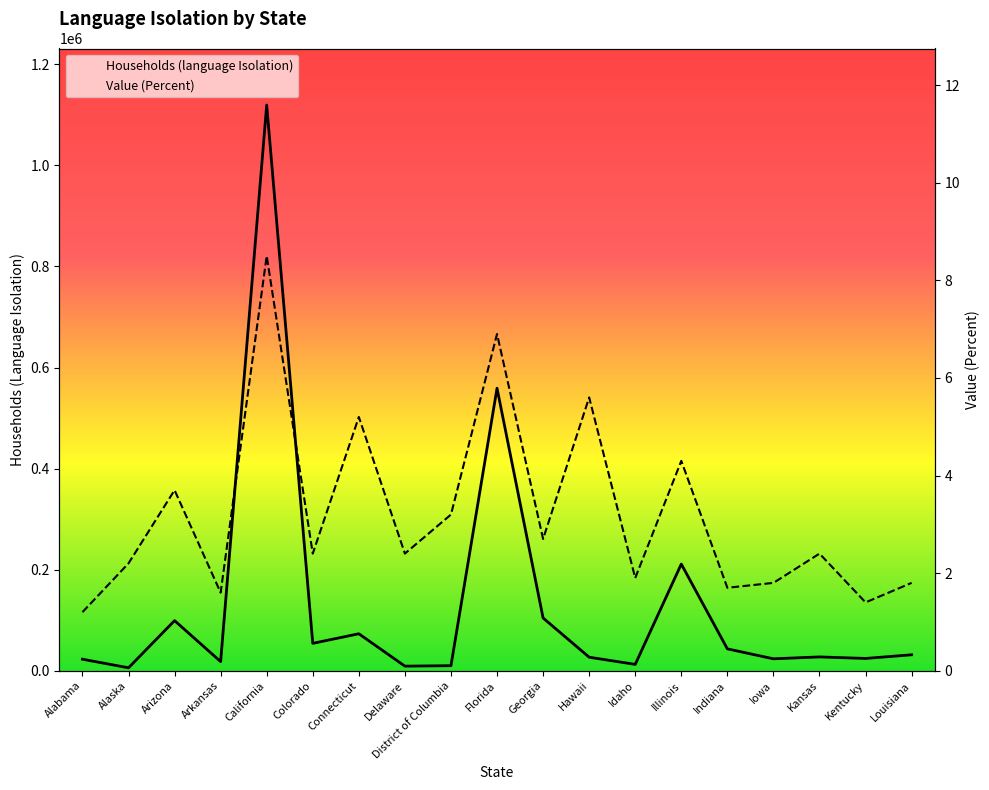

At which category does Value (Percent) reach its first local peak?

Arizona